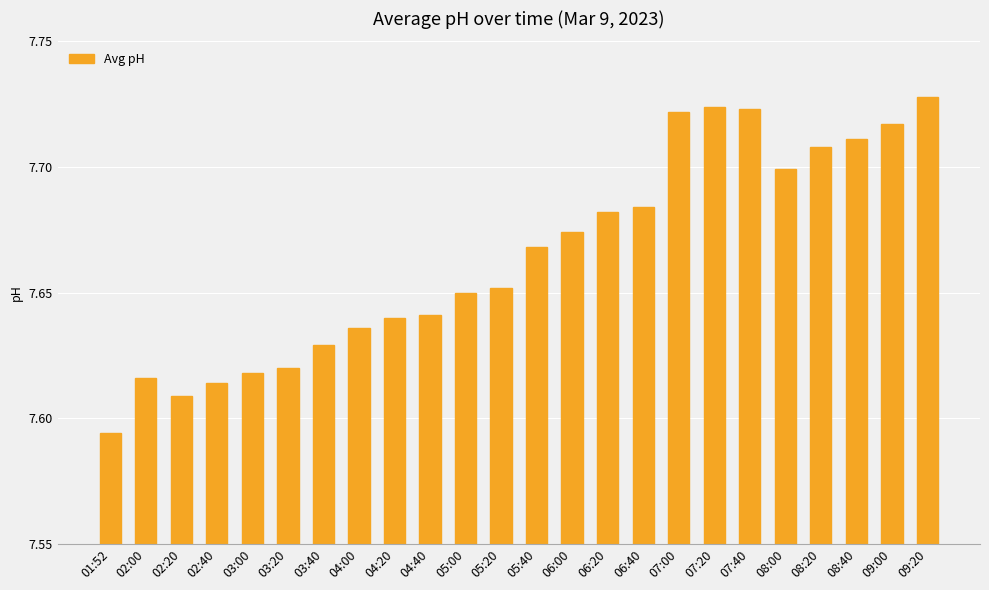

How many values are between 7 and 8?

24